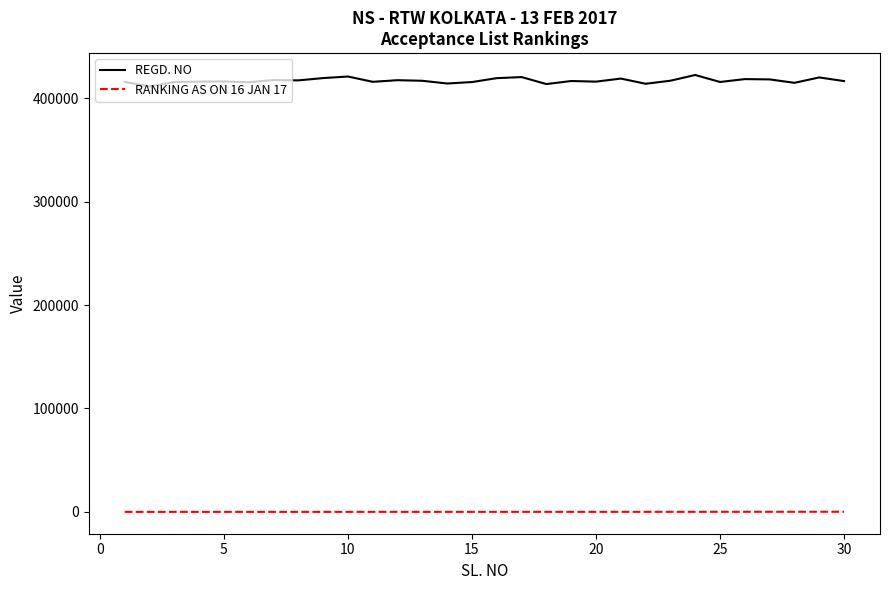

True or false: RANKING AS ON 16 JAN 17 and REGD. NO intersect in this chart.

False